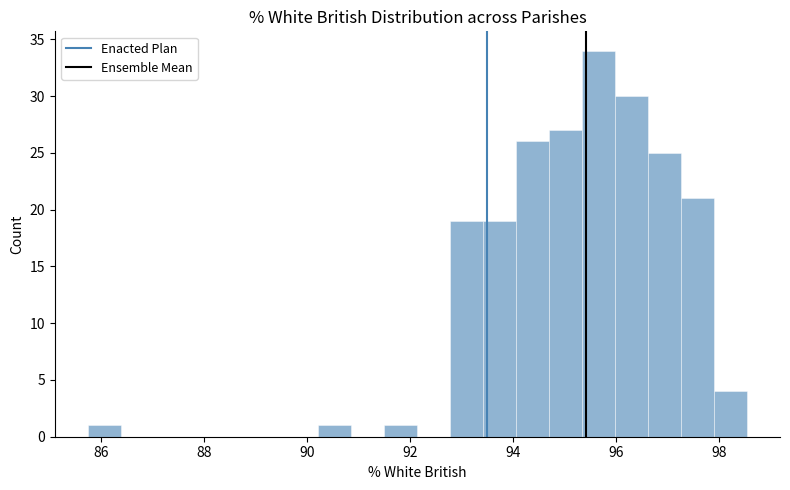

Around what value on the x-axis is the tallest bar? Give the approximate position of its centre, as read against the axis.

95.6